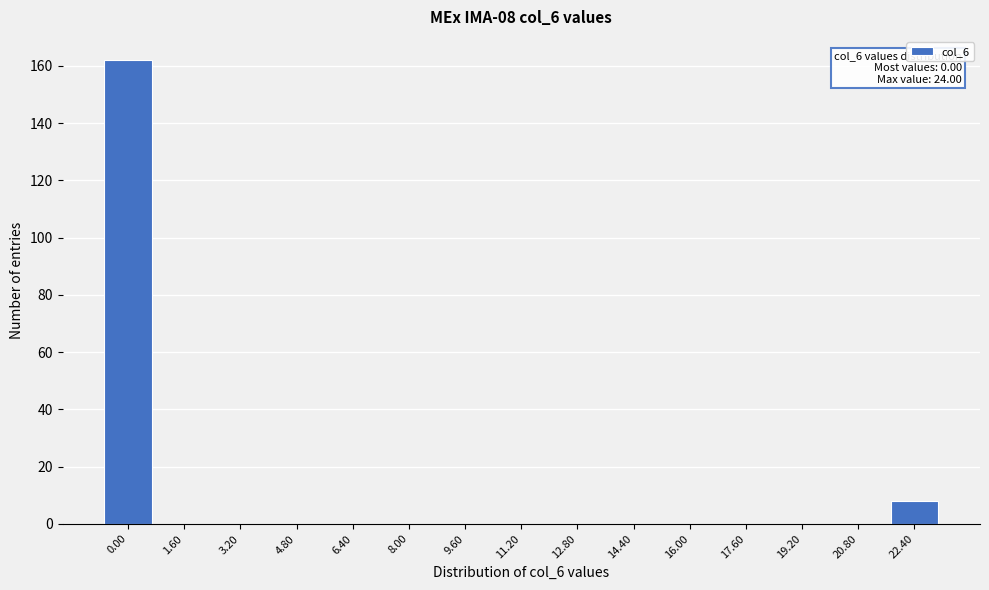

Reading right to left, extract all data points from this chart.

22.40=8	20.80=0	19.20=0	17.60=0	16.00=0	14.40=0	12.80=0	11.20=0	9.60=0	8.00=0	6.40=0	4.80=0	3.20=0	1.60=0	0.00=162